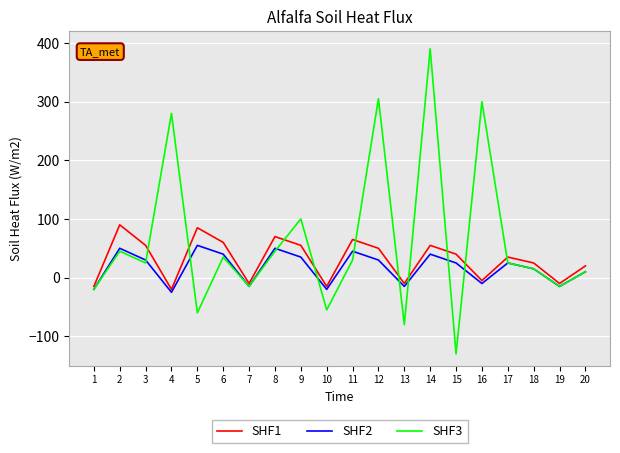

At which category is the sum across all series the highest?

14